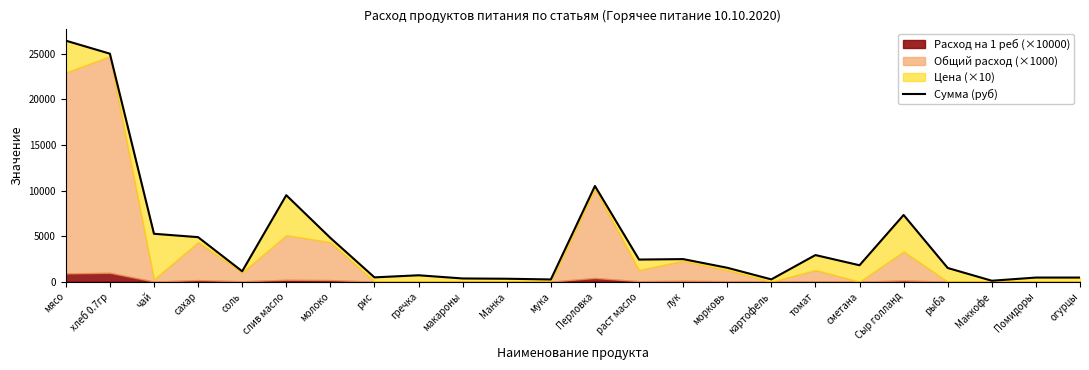

List the labels in order of value, smallest first.

Маккофе, мука, картофель, Манка, макароны, Помидоры, огурцы, рис, гречка, соль, рыба, морковь, сметана, раст масло, лук, томат, молоко, сахар, чай, Сыр голланд, слив масло, Перловка, хлеб 0.7гр, мясо